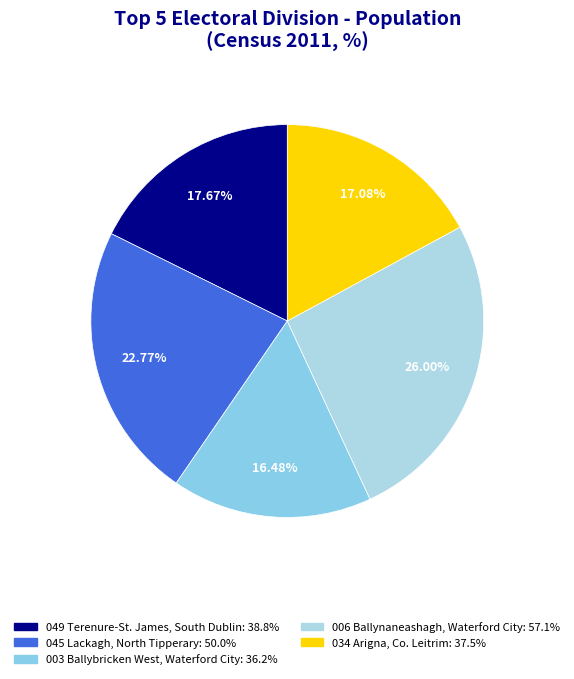

How many segments does this pie chart have?

5